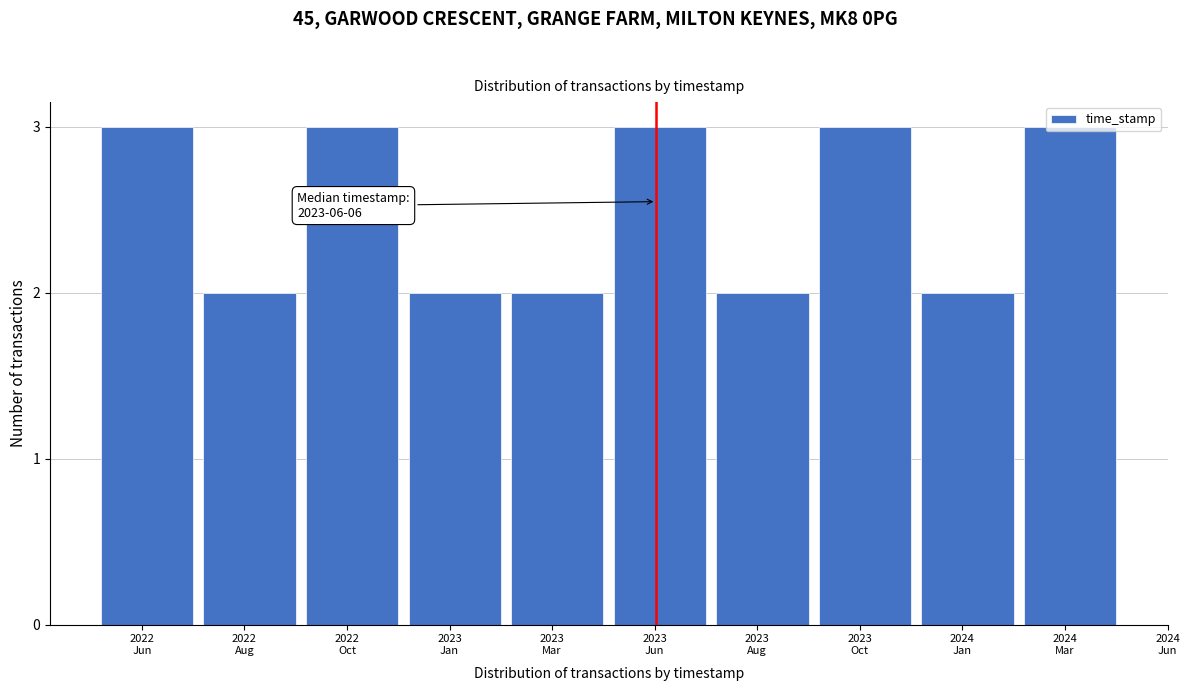

What is the greatest value displayed?

3